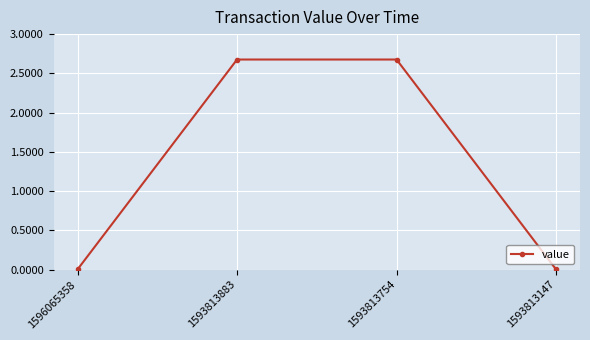

Does the chart display data point markers on the line(s)?

Yes